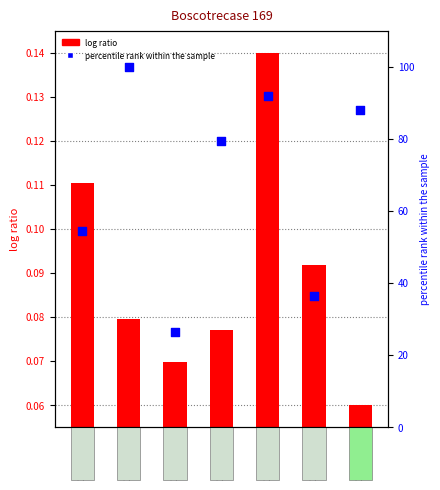

Which series contains the highest Y value?

percentile rank within the sample